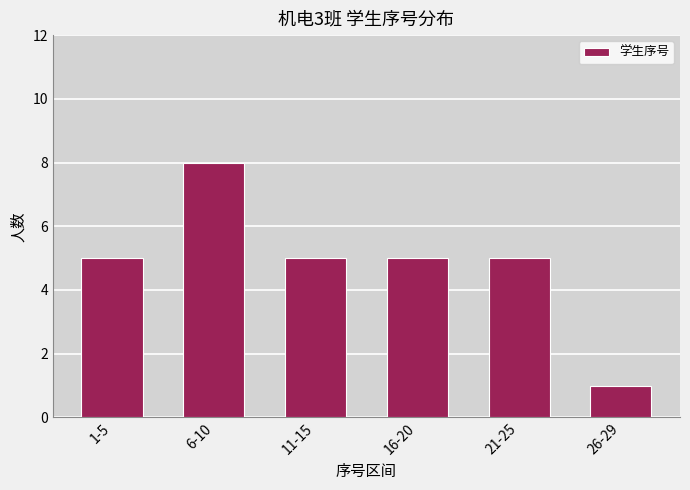

Reading right to left, transcribe all the data shown in this chart.

26-29=1	21-25=5	16-20=5	11-15=5	6-10=8	1-5=5